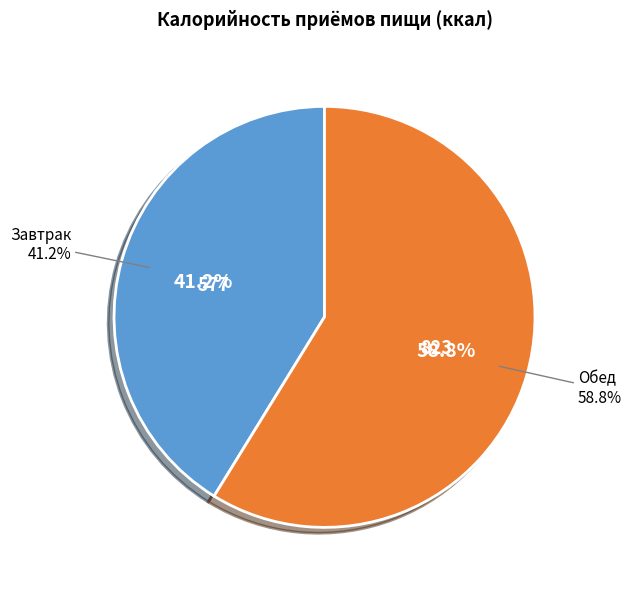

Which slice is the largest?

Обед